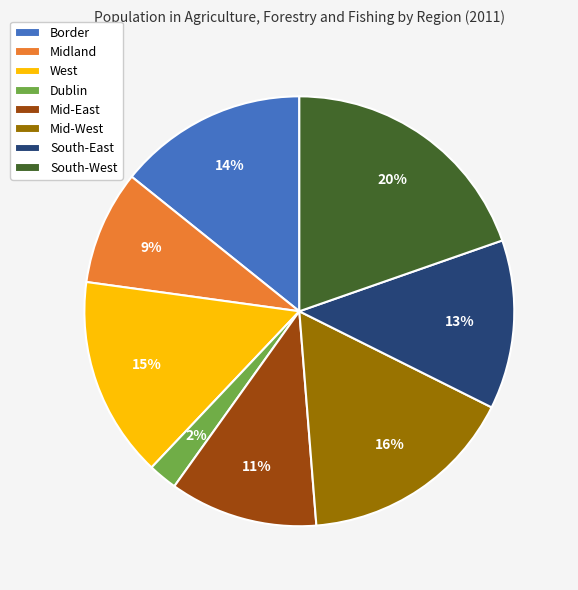

Rank the categories by value from highest to lowest.

South-West, Mid-West, West, Border, South-East, Mid-East, Midland, Dublin